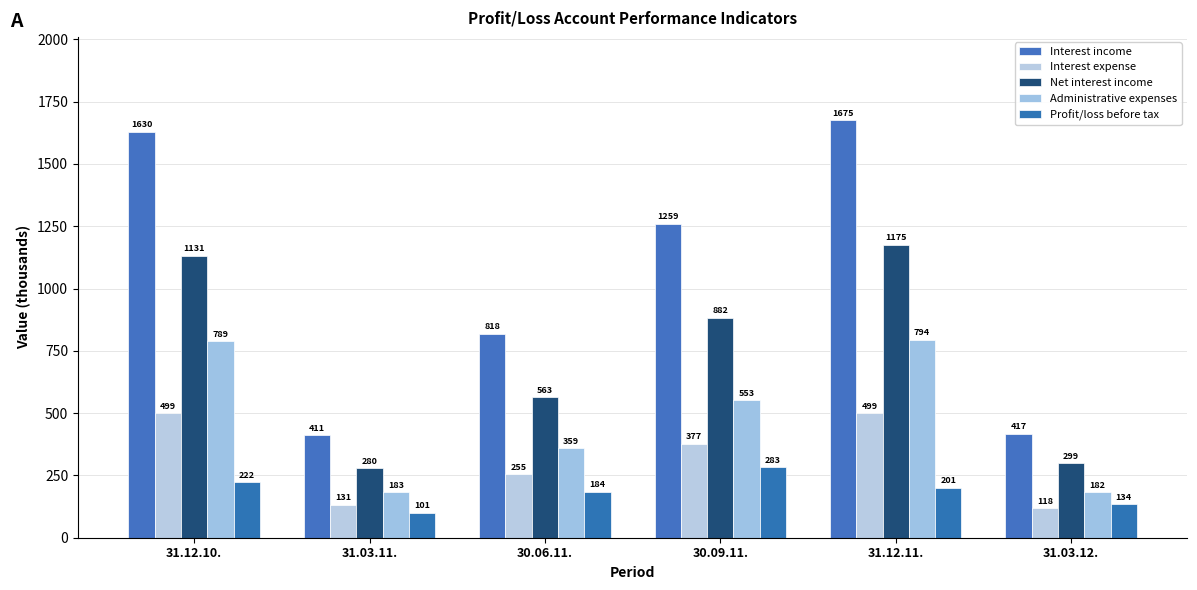

What are all the series names shown in the legend?

Interest income, Interest expense, Net interest income, Administrative expenses, Profit/loss before tax